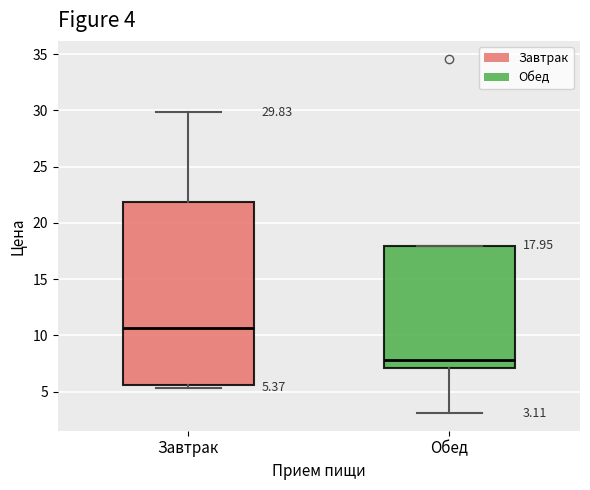

Which box is the tallest, from its lower edge to its upper edge?

Завтрак